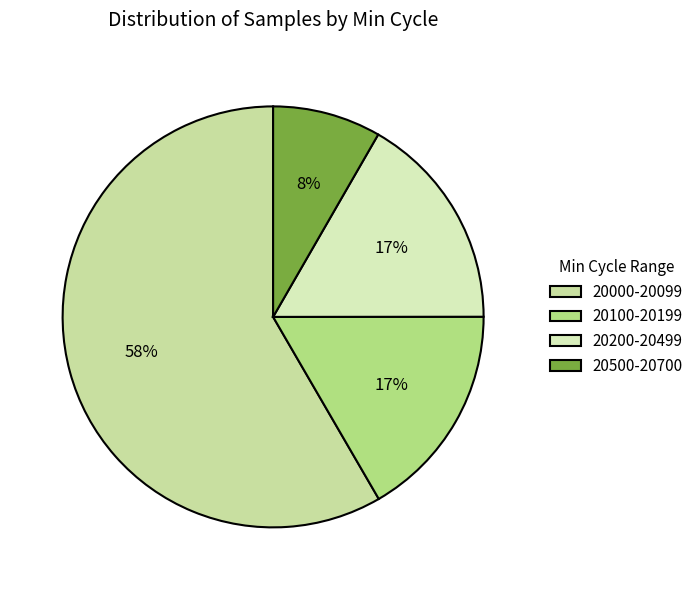

What is the smallest slice in the pie chart?

20500-20700